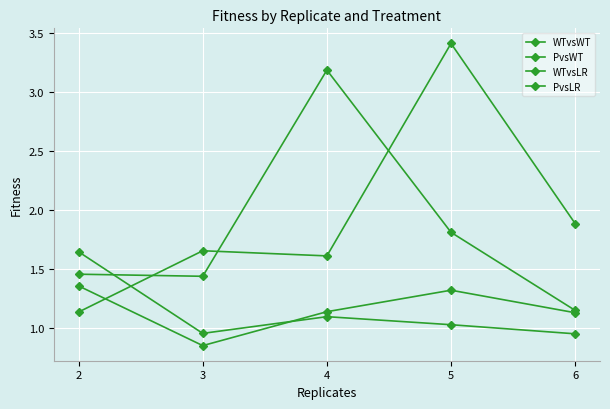

How many data points does each series have?

5